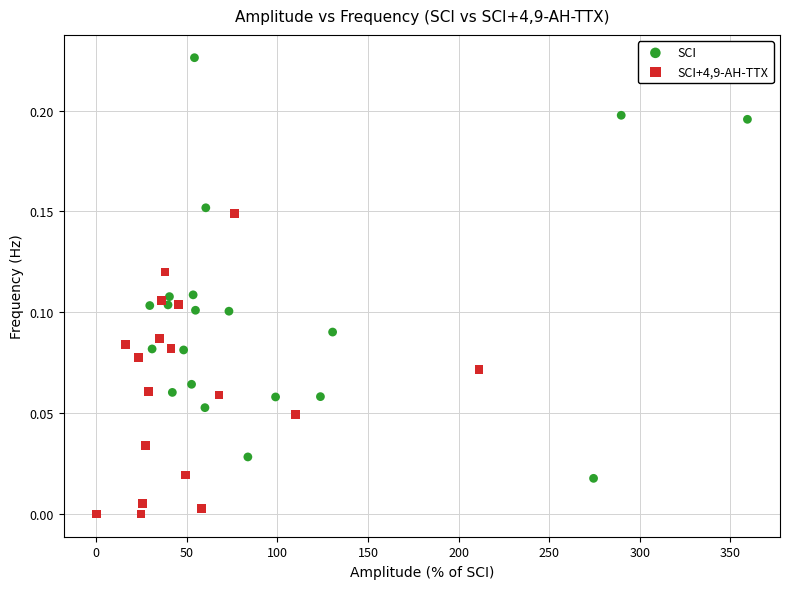

What are all the series names shown in the legend?

SCI, SCI+4,9-AH-TTX